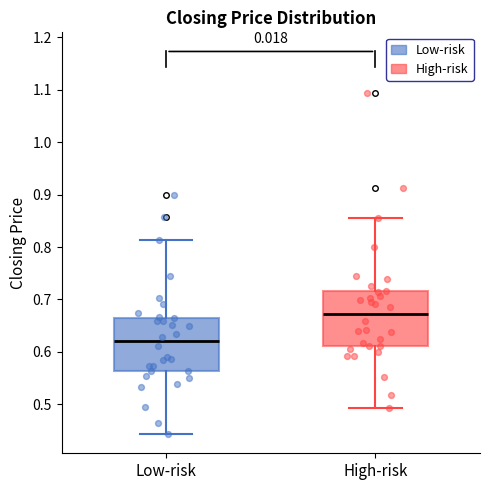

Where is the upper edge of the box for High-risk on the y-axis? The values are not printed on the chart, so give them approximately, as read against the axis.

0.72